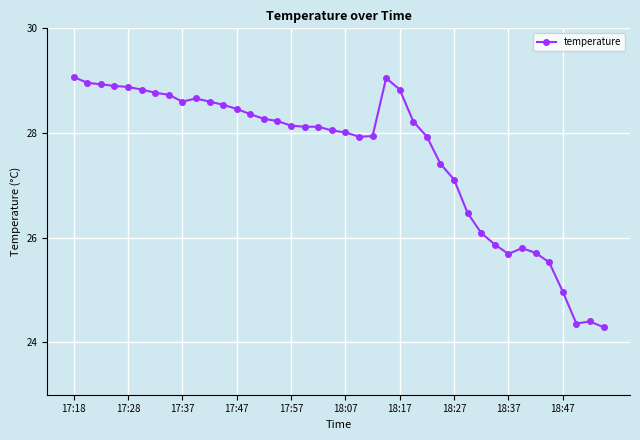

What is the minimum value shown in the chart?

24.3